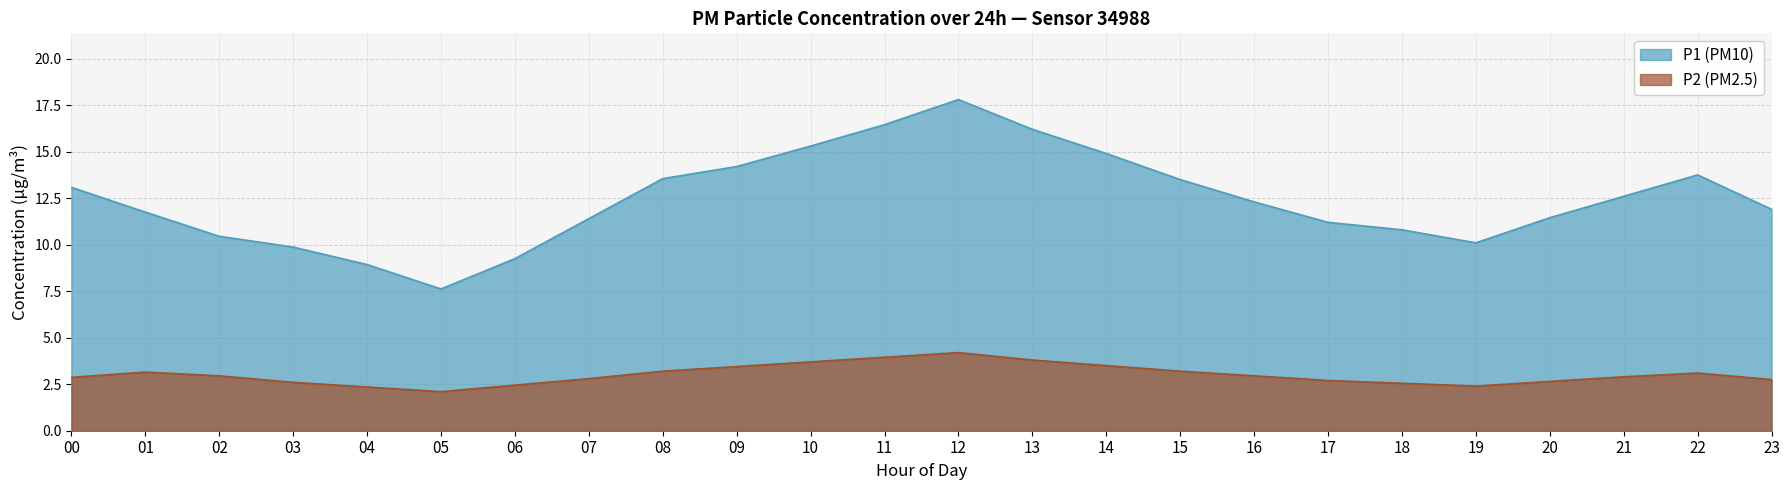

What is the difference between the P1 values at 08 and 23?

1.7